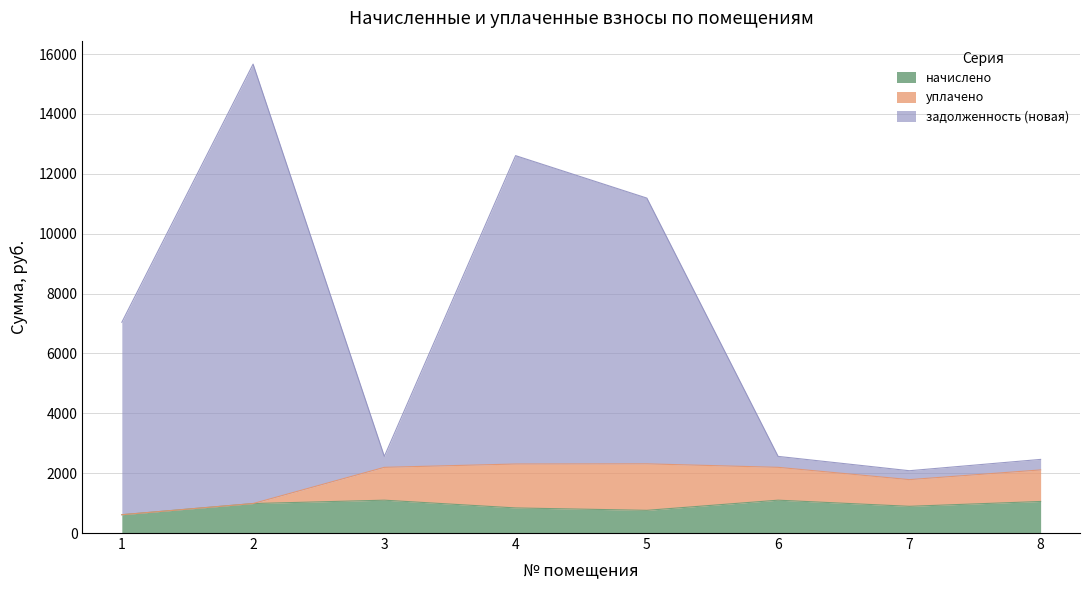

The задолженность (новая) series shows 1245.0 at 3. True or false?

False